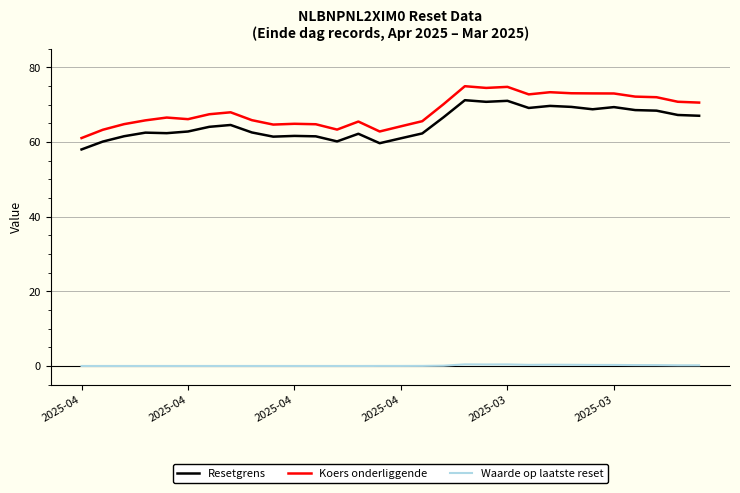

Which series has the widest spread of values?

Koers onderliggende